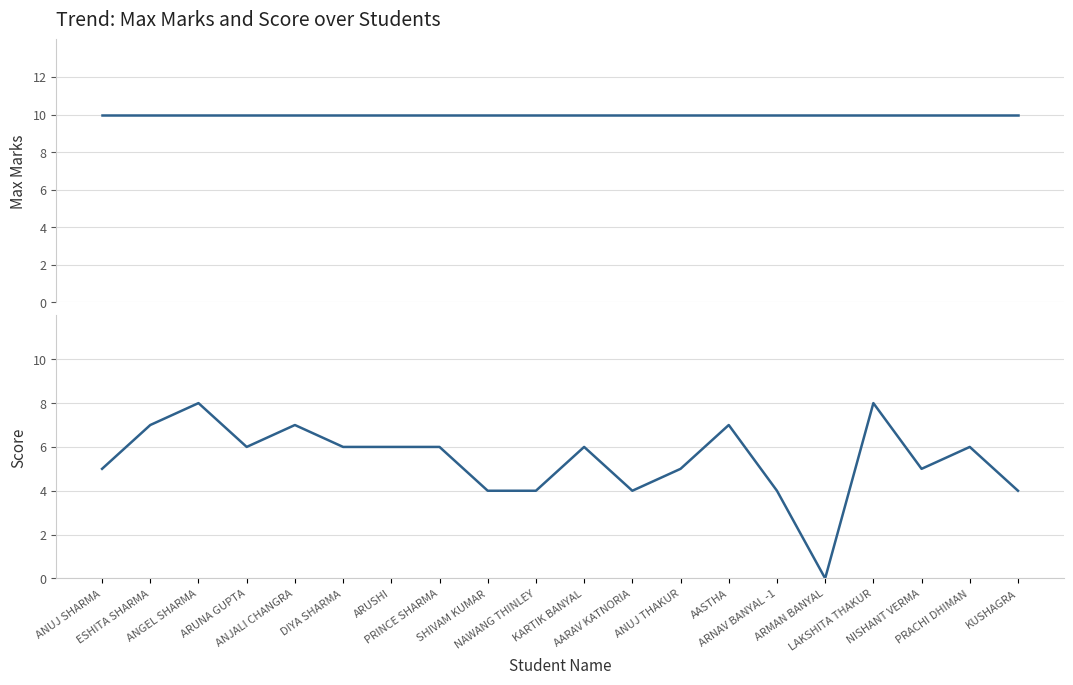

What position from the right is ARUNA GUPTA?

17